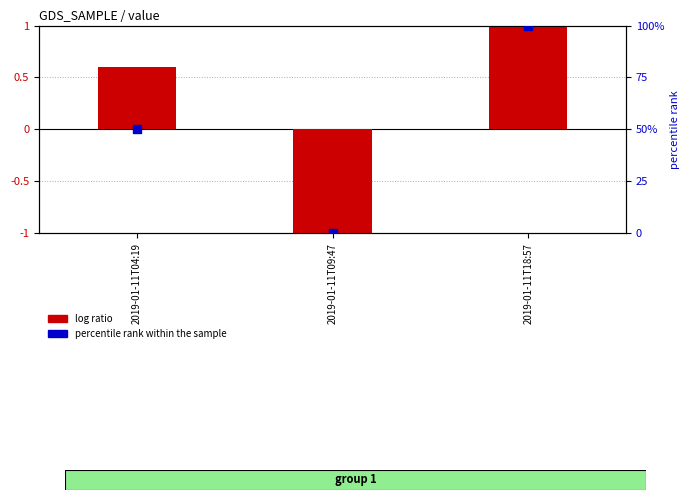

At how many categories does at least one series exceed 73?

1